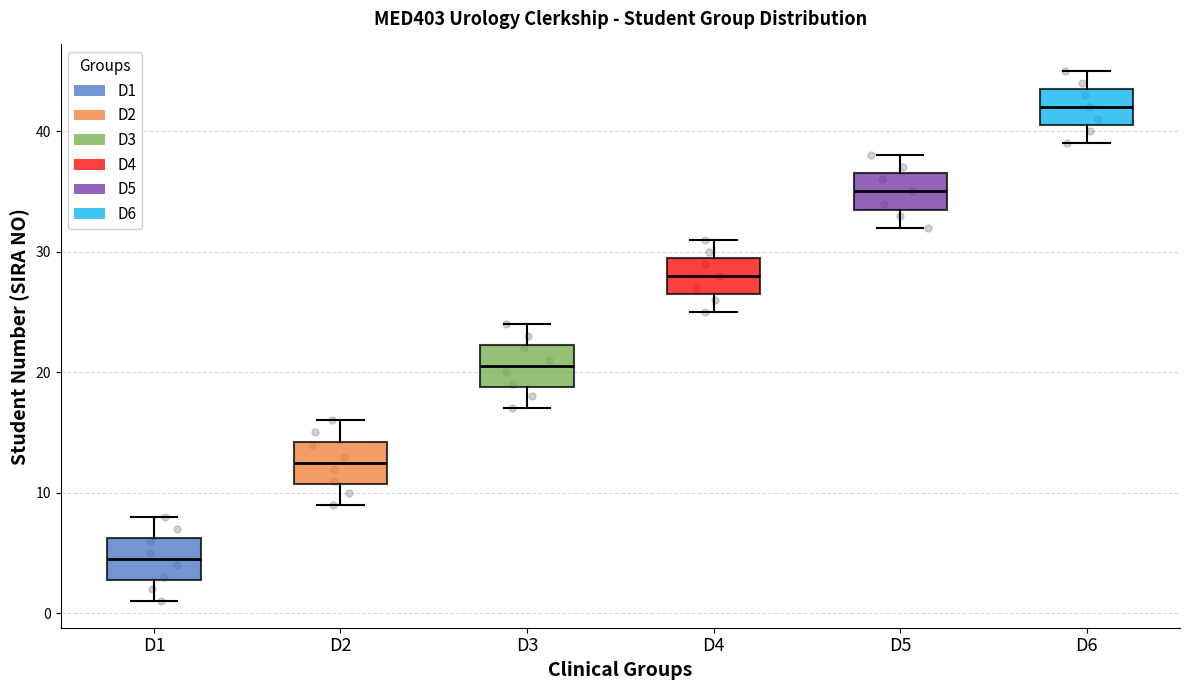

Reading left to right, read every box against the y-axis: the position of its median line, the range the box covers, and the ends of its whiskers. The values are not printed on the chart, so give them approximately, as read against the axis.

D1: median 5, box 3 to 6, whiskers 1 to 8
D2: median 13, box 11 to 14, whiskers 9 to 16
D3: median 21, box 19 to 22, whiskers 17 to 24
D4: median 28, box 27 to 30, whiskers 25 to 31
D5: median 35, box 34 to 37, whiskers 32 to 38
D6: median 42, box 41 to 44, whiskers 39 to 45